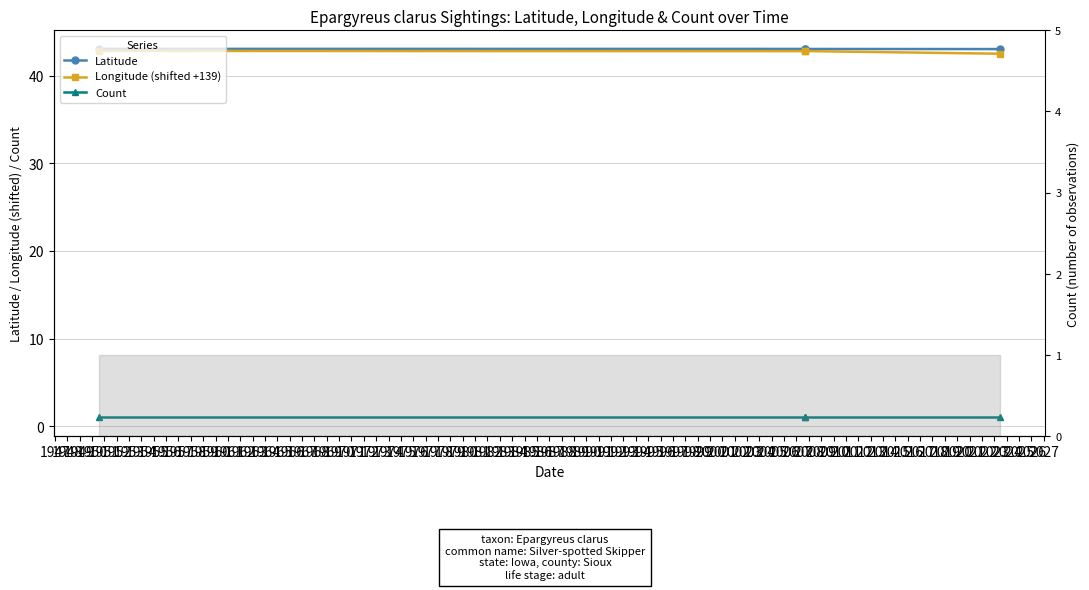

What is the sum of all Longitude (shifted +139) values?

171.0